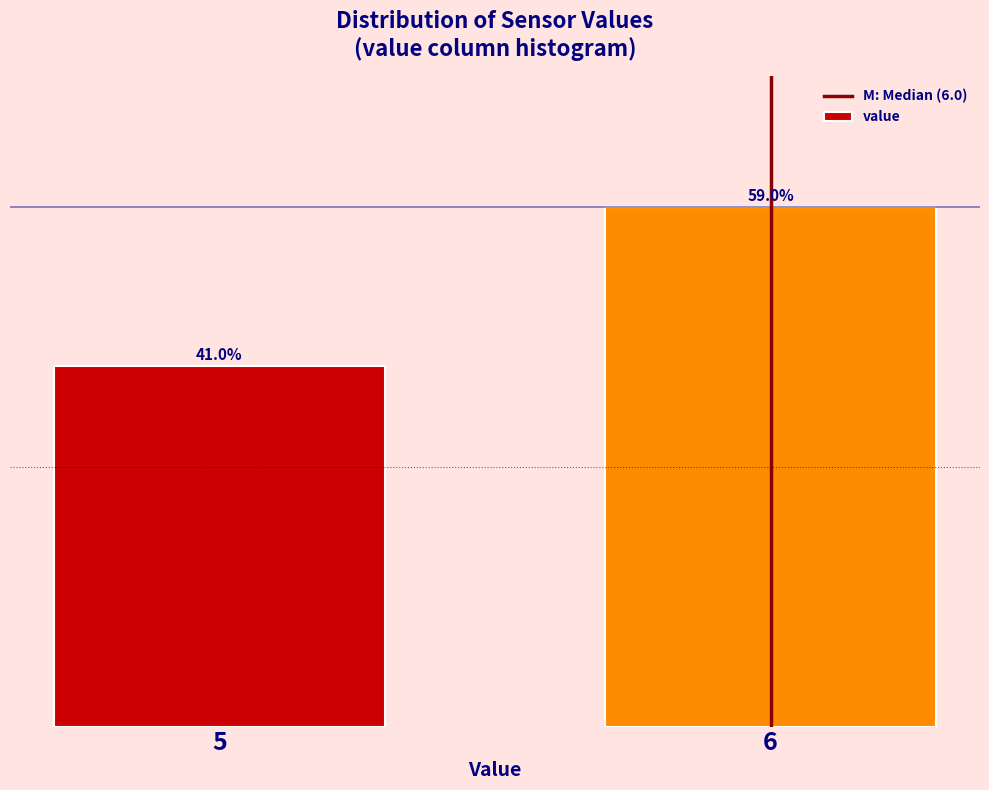

Rank the categories by value from lowest to highest.

5, 6